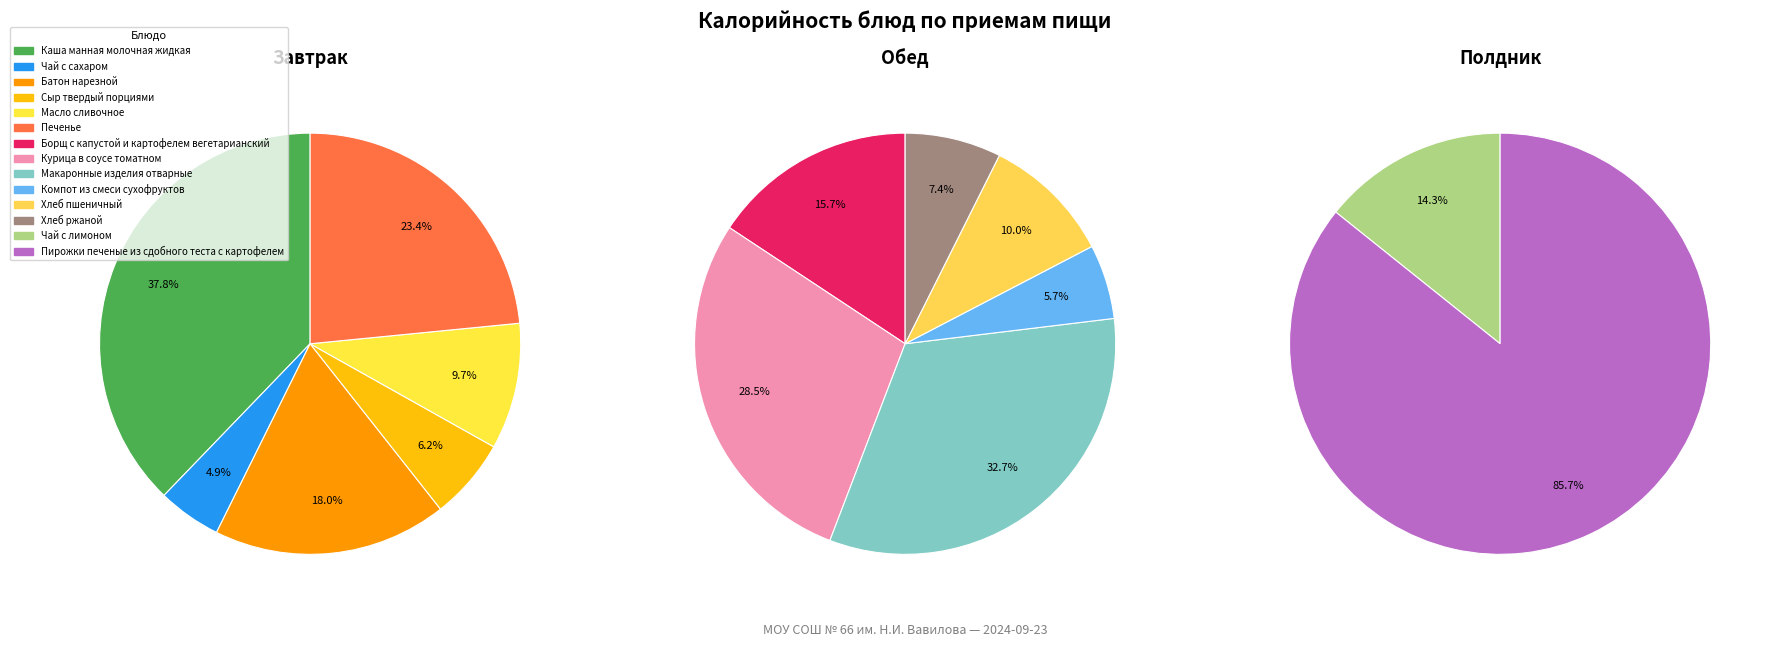

Which slice is the largest?

Пирожки печеные из сдобного теста с картофелем